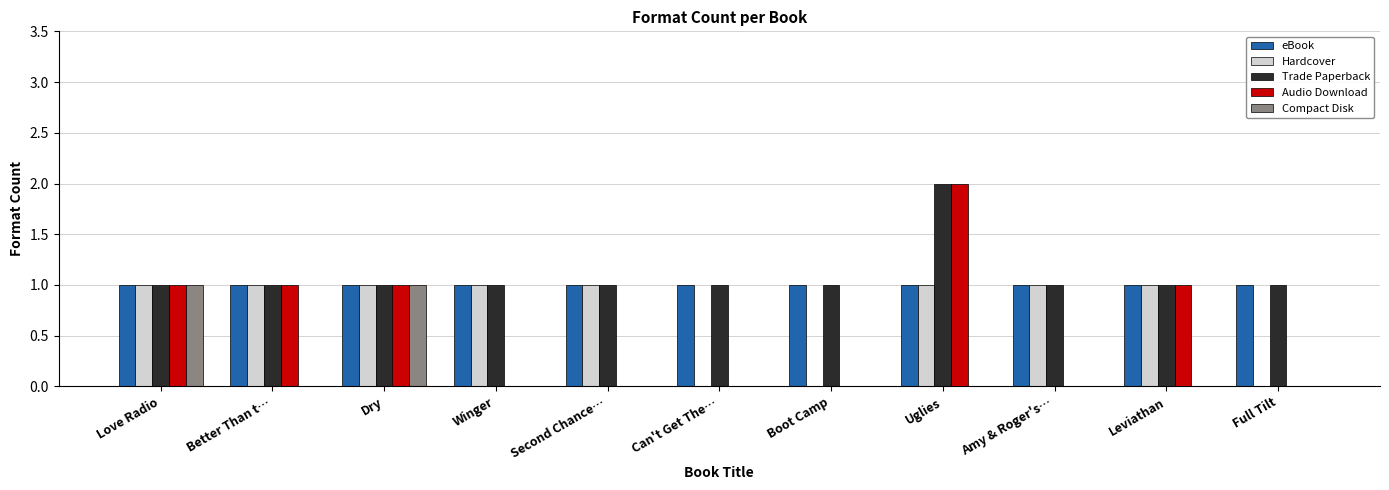

How many groups of bars are there?

11